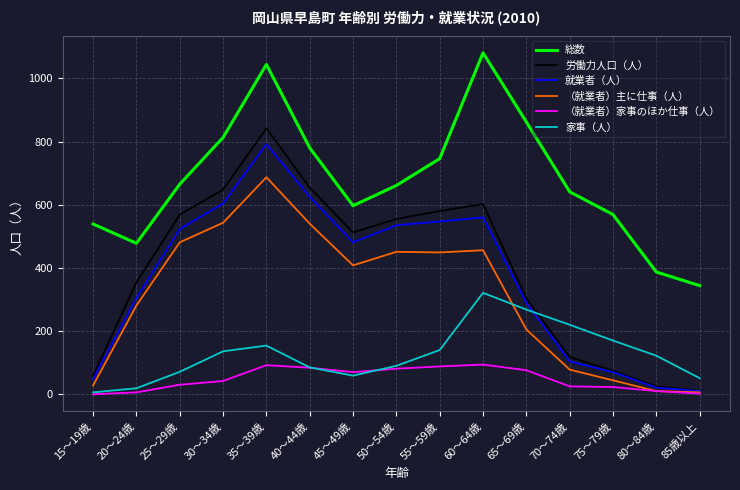

What is the difference between the maximum and minimum values in the 労働力人口（人） series?

831